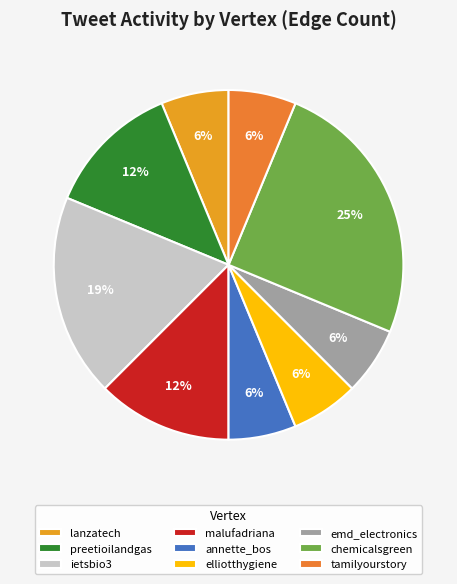

Is there any slice that represents more than half of the pie?

No